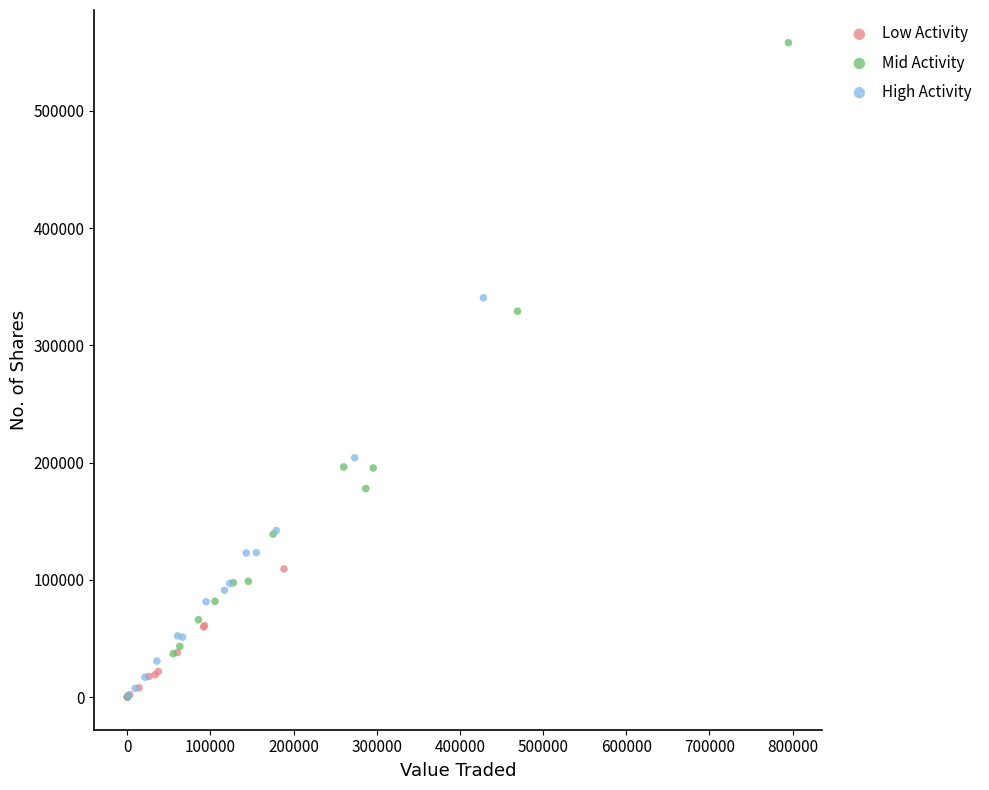

Which series has the widest spread of Y values?

Mid Activity